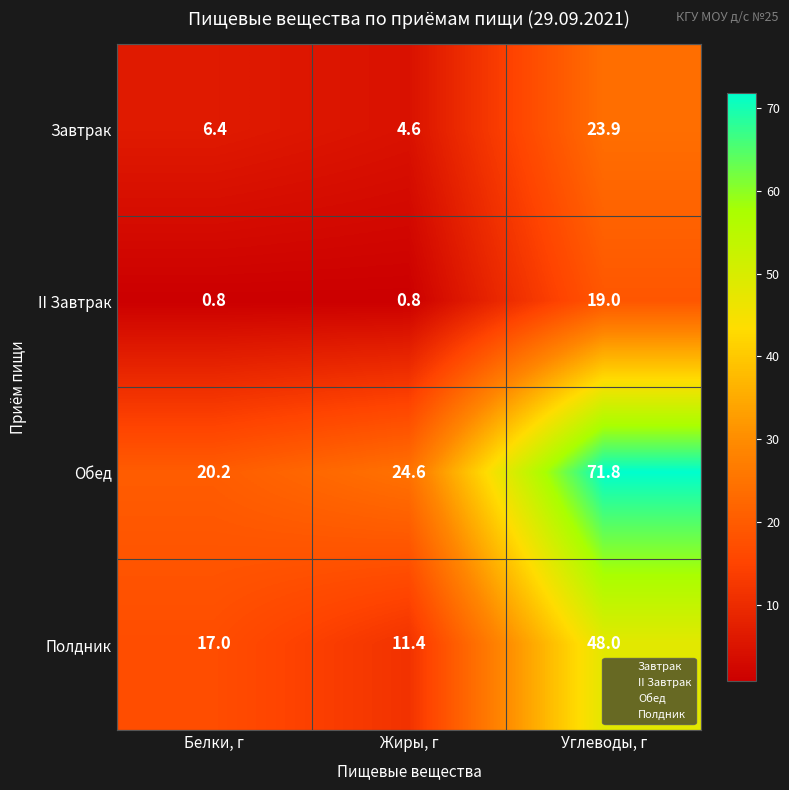

What is the smallest value displayed?

0.8